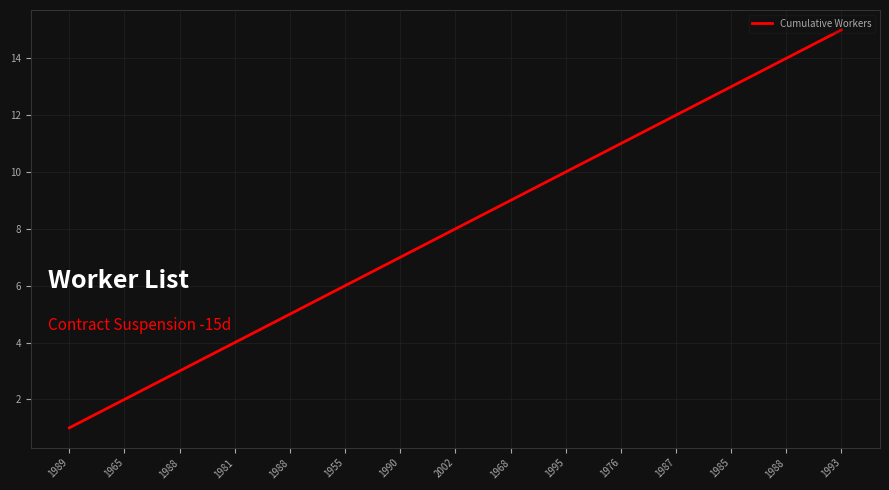

What is the sum of all values?

120